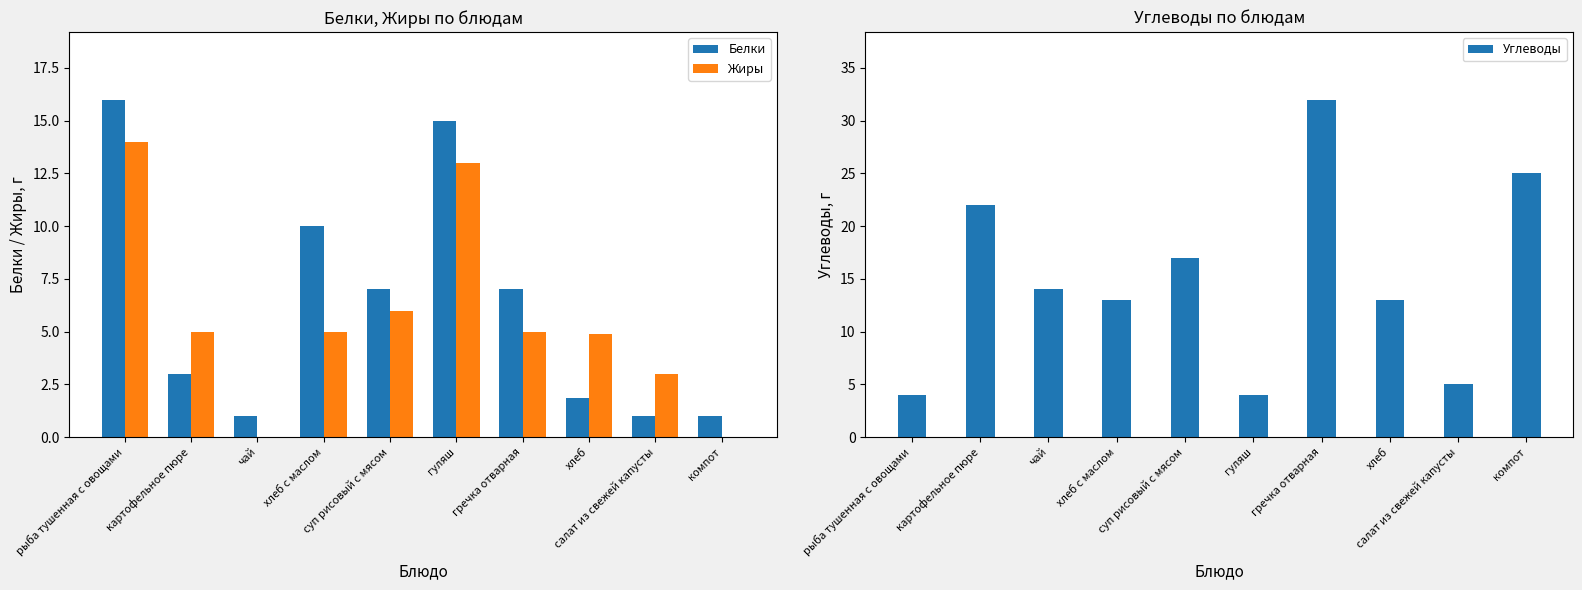

What is the average value of the Белки series?

6.3